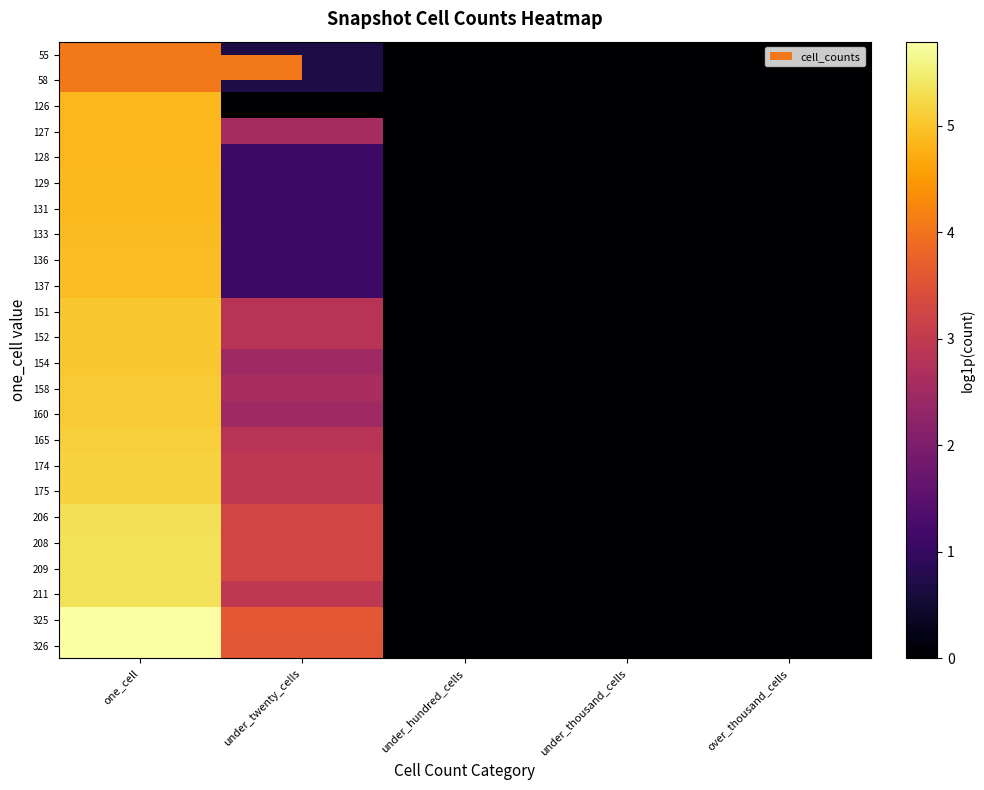

At how many categories does at least one series exceed 3?

2